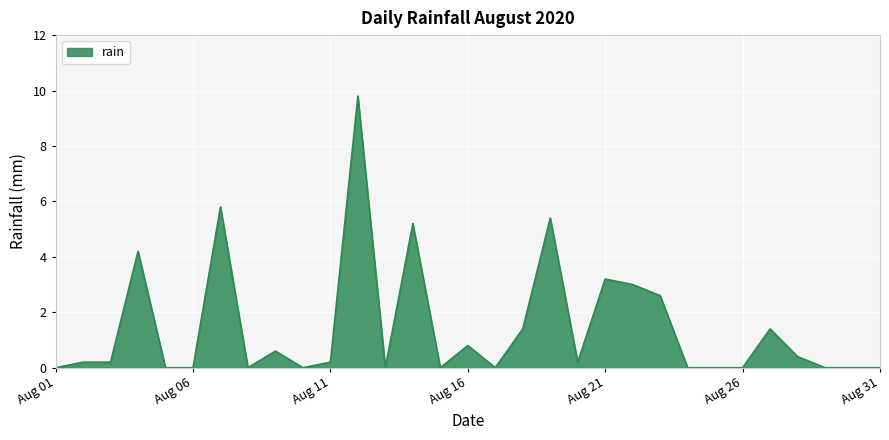

Reading left to right, transcribe all the data shown in this chart.

0.0	0.2	0.2	4.2	0.0	0.0	5.8	0.0	0.6	0.0	0.2	9.8	0.0	5.2	0.0	0.8	0.0	1.4	5.4	0.2	3.2	3.0	2.6	0.0	0.0	0.0	1.4	0.4	0.0	0.0	0.0